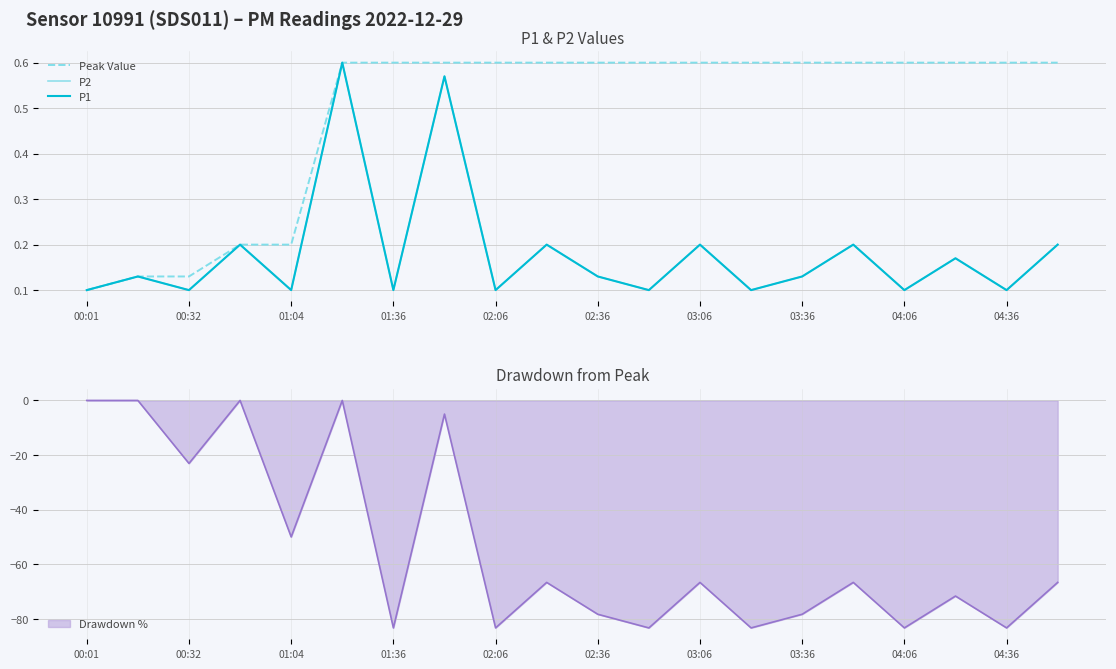

What is the minimum value for Drawdown %?

-83.3